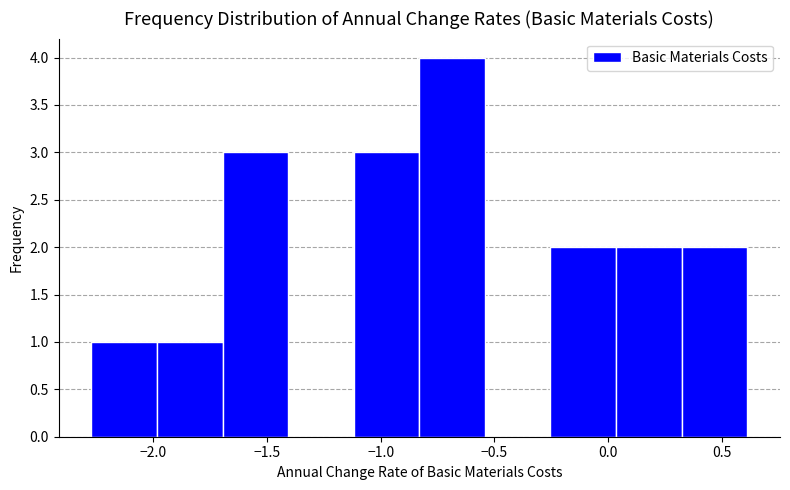

Reading left to right, transcribe this chart: for each bar, give the range it covers on the x-axis and its height. Neither the bar edges nor the heights are printed on the chart, so give them approximately, as read against the axes.

-2.25 to -2.00: 1
-2.00 to -1.70: 1
-1.70 to -1.40: 3
-1.40 to -1.10: 0
-1.10 to -0.85: 3
-0.85 to -0.55: 4
-0.55 to -0.25: 0
-0.25 to 0.05: 2
0.05 to 0.30: 2
0.30 to 0.60: 2